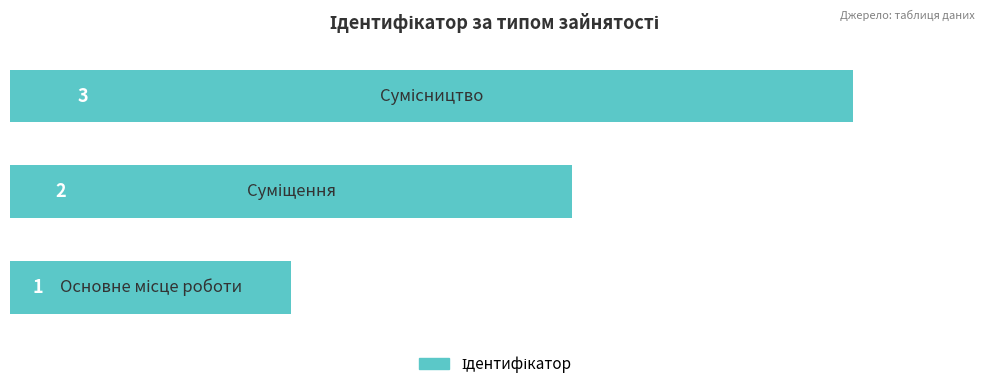

How many values are between 1 and 3?

3